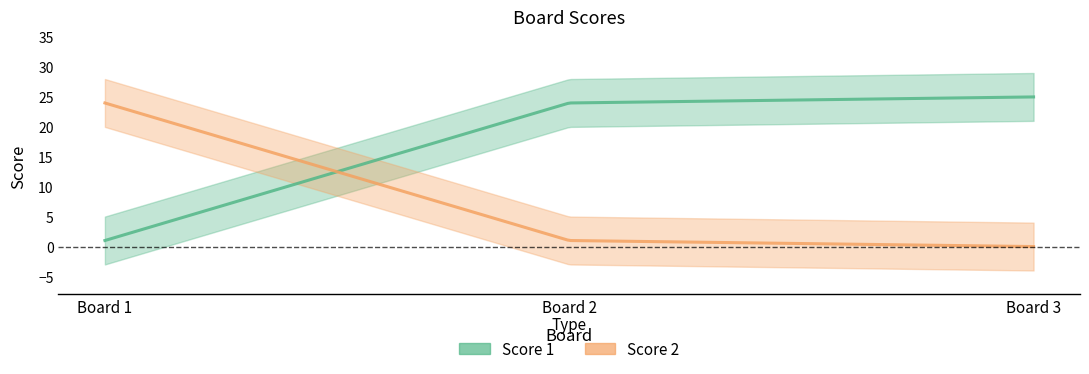

What are all the series names shown in the legend?

Score 1, Score 2